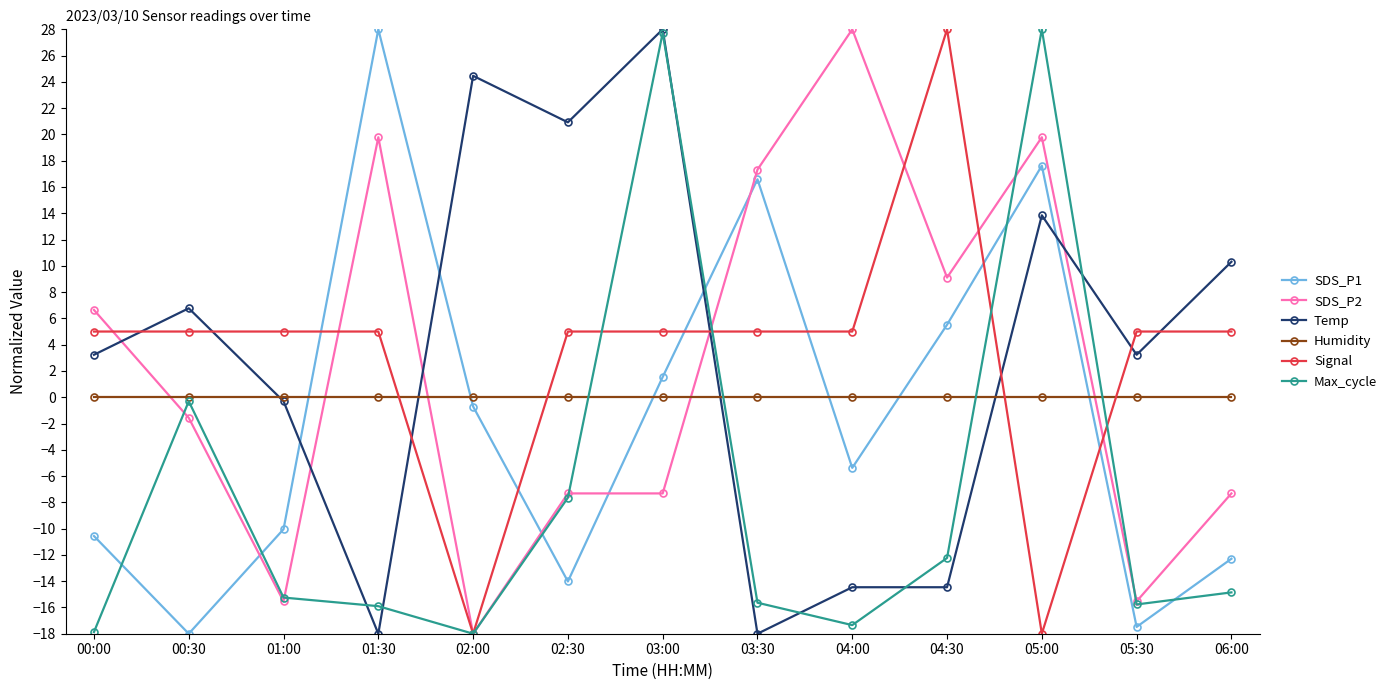

What are all the series names shown in the legend?

SDS_P1, SDS_P2, Temp, Humidity, Signal, Max_cycle